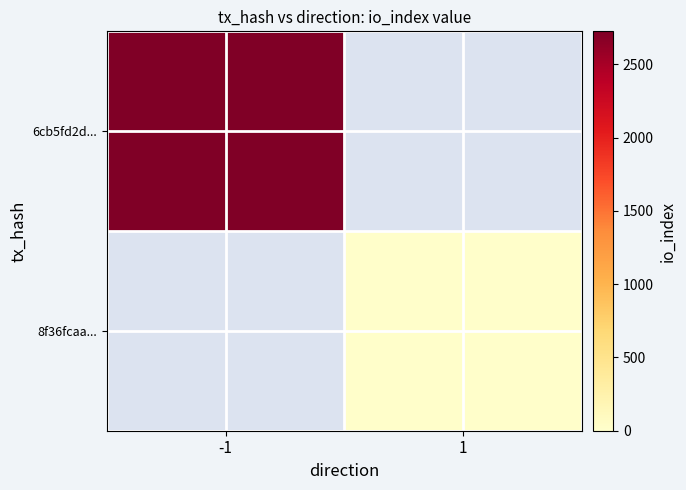

List the series in order of their overall mean, highest first.

6cb5fd2d..., 8f36fcaa...